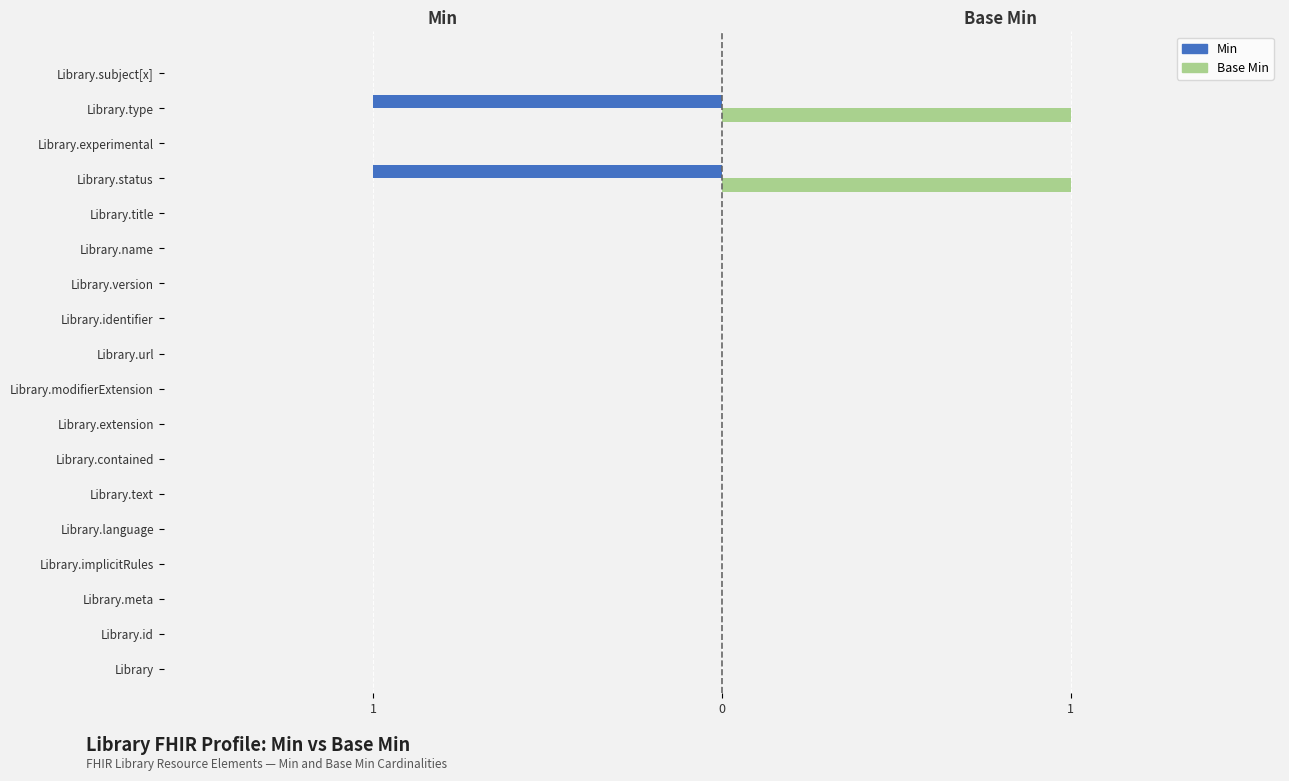

What are all the series names shown in the legend?

Min, Base Min